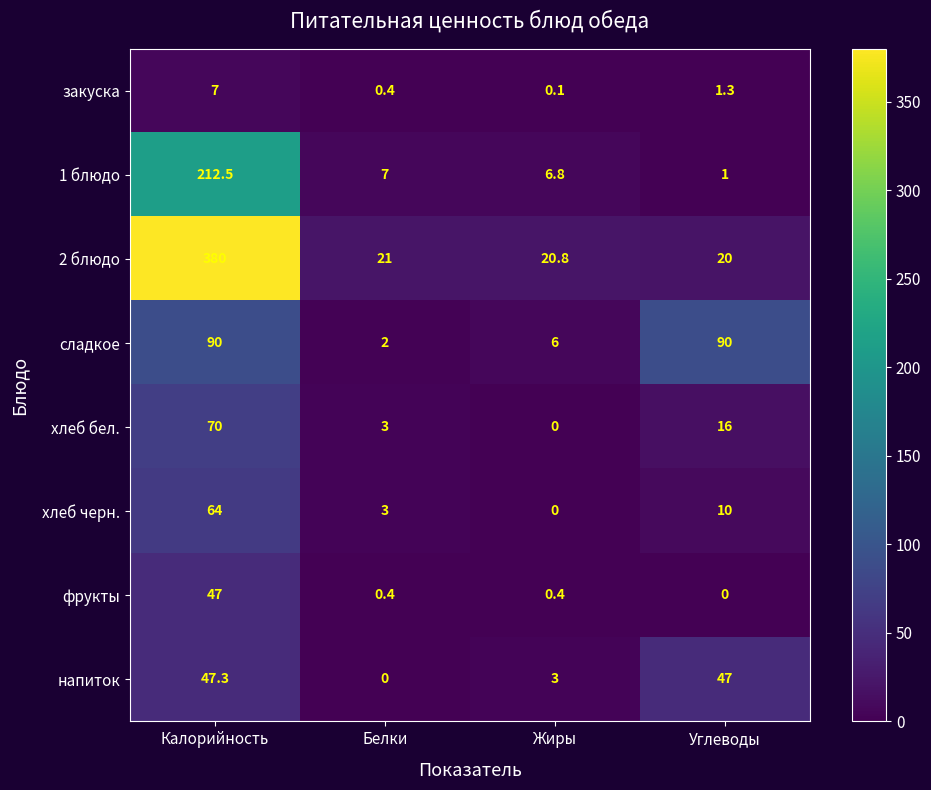

True or false: 2 блюдо has a value of 10.0 at Жиры.

False